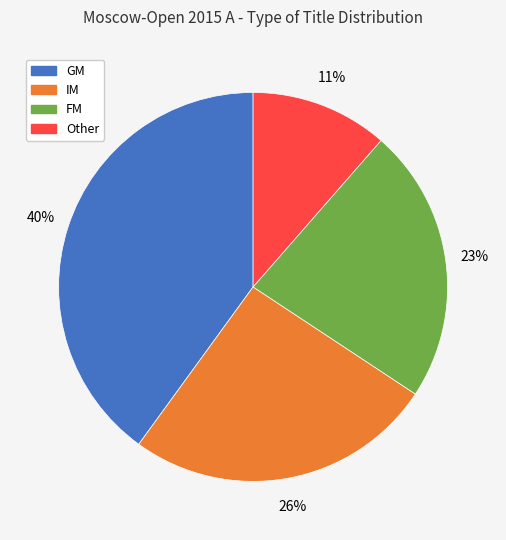

How many slices are in this pie chart?

4